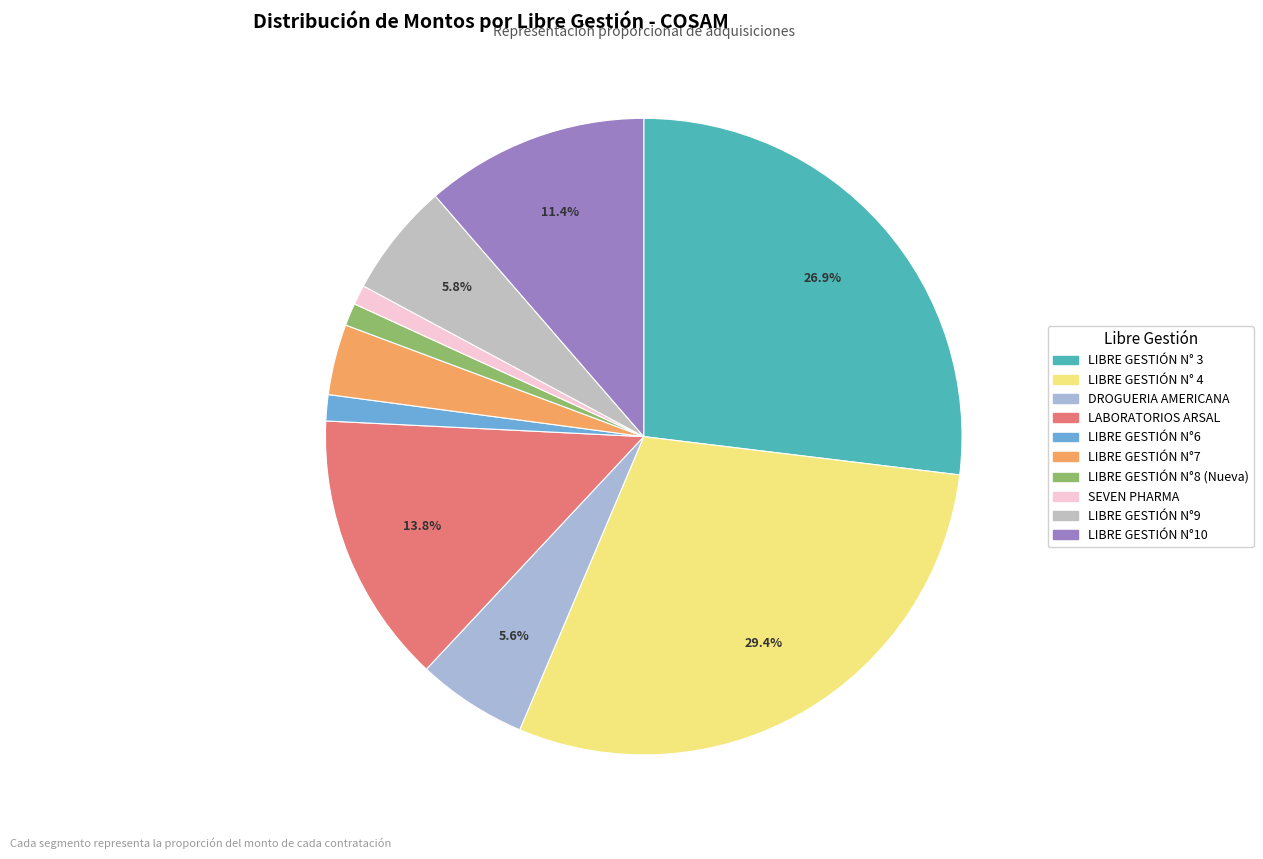

True or false: LIBRE GESTIÓN N°10 accounts for 11% of the total.

True